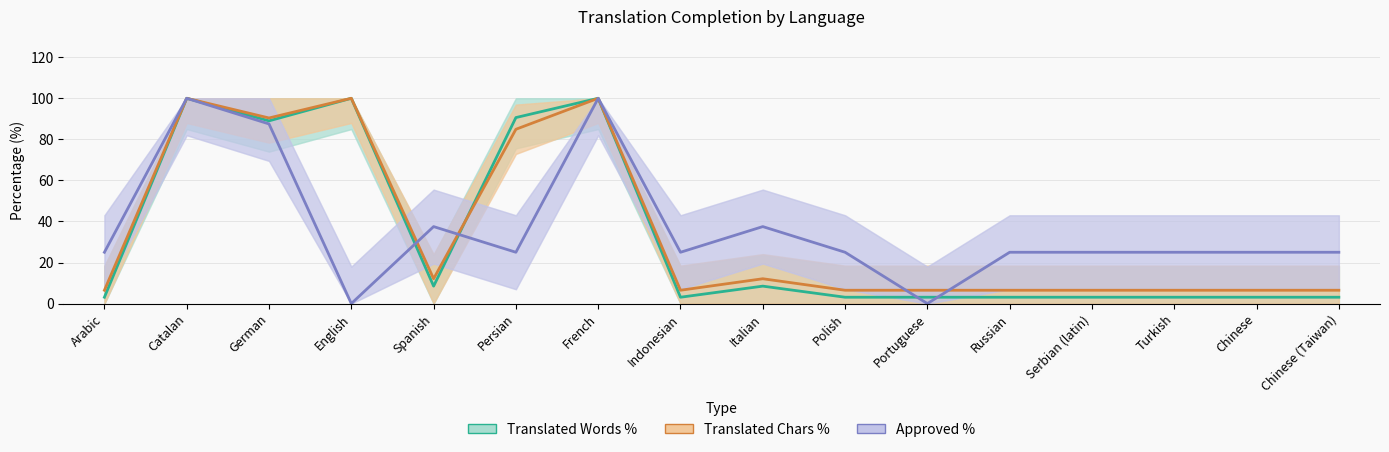

What is the difference between the Approved % values at Italian and Chinese?

12.5